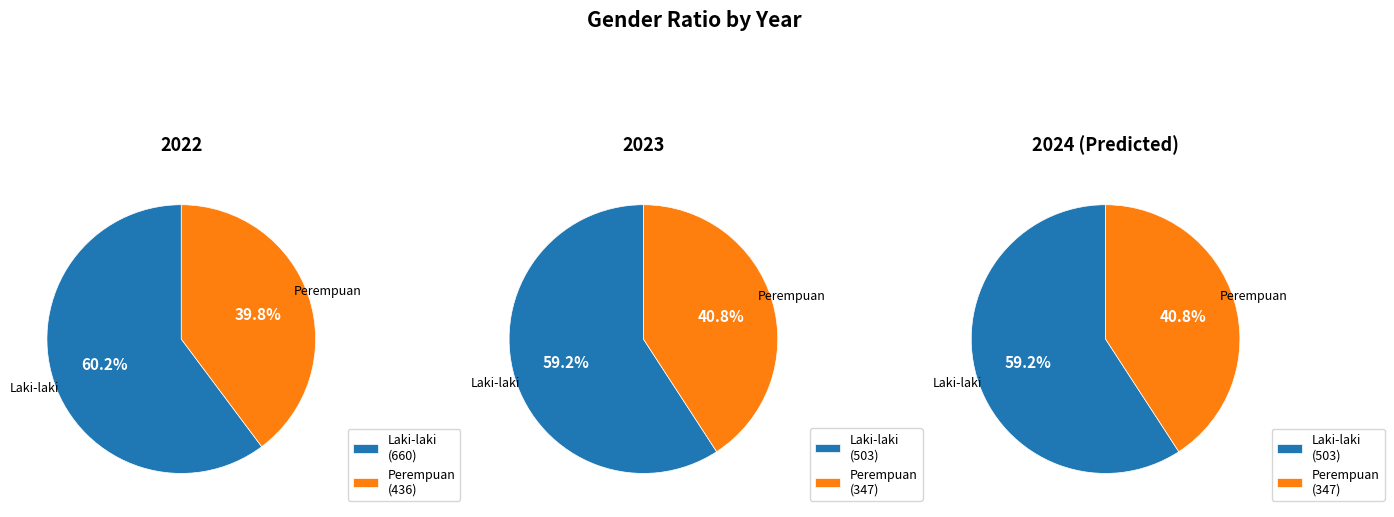

Count the number of slices in the pie.

2